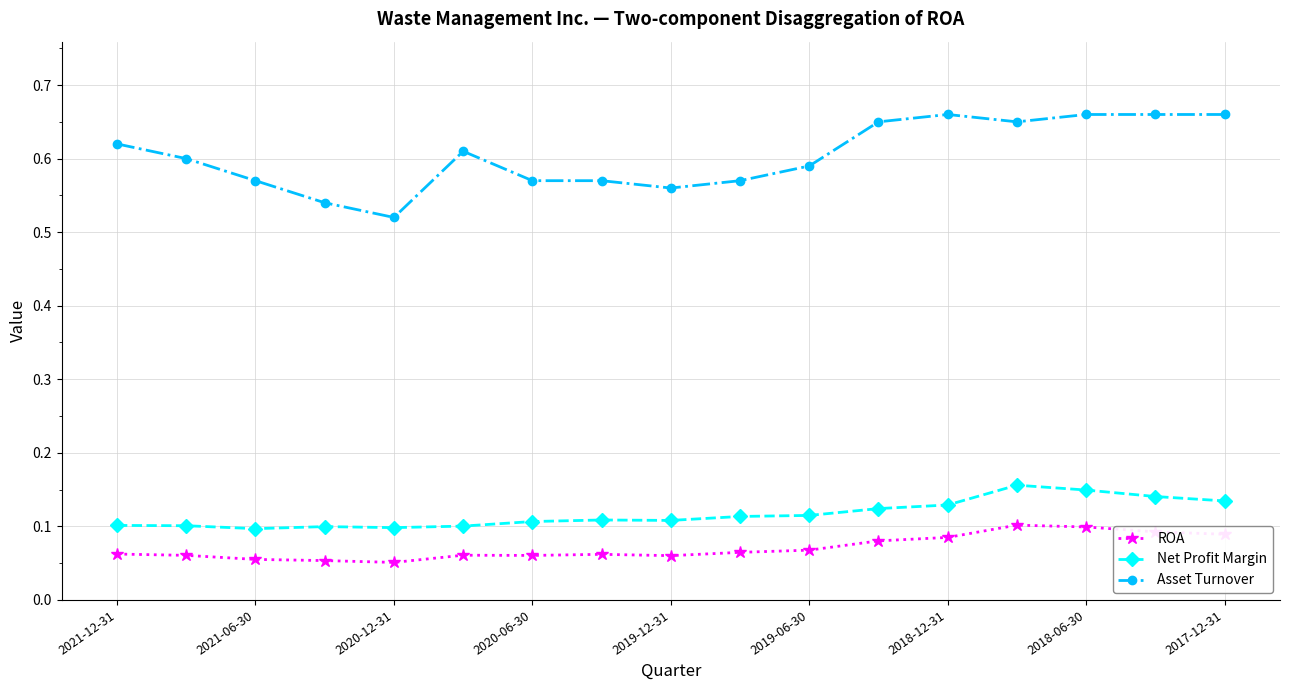

What are all the series names shown in the legend?

ROA, Net Profit Margin, Asset Turnover